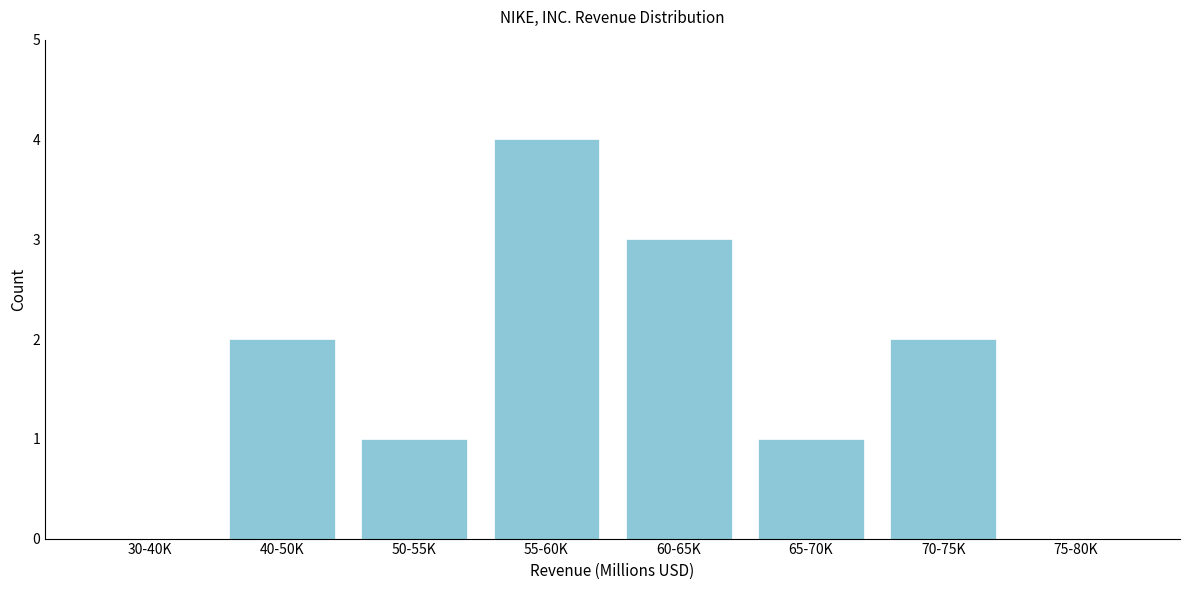

Reading left to right, list all the values displayed in this chart.

30-40K=0	40-50K=2	50-55K=1	55-60K=4	60-65K=3	65-70K=1	70-75K=2	75-80K=0